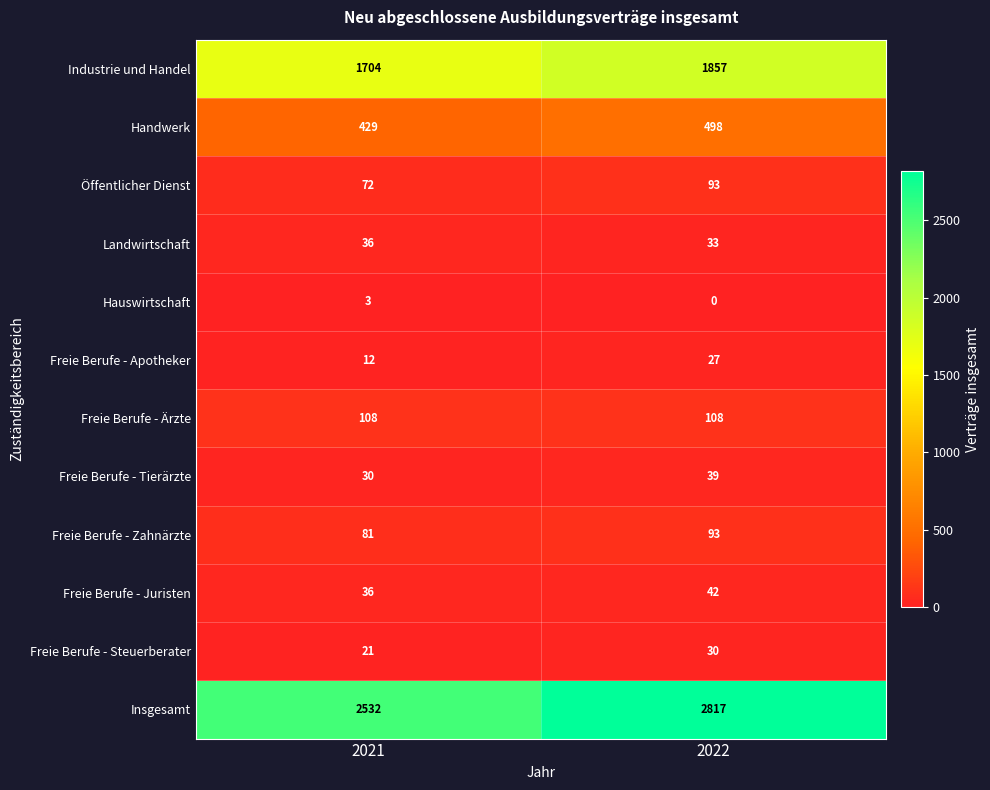

At how many categories does at least one series exceed 124?

2